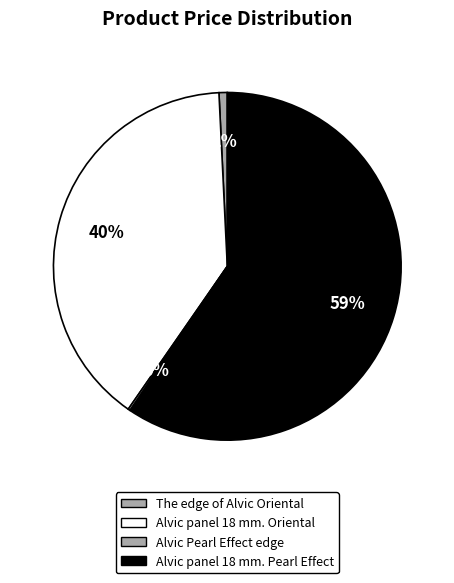

True or false: Alvic panel 18 mm. Oriental accounts for 29% of the total.

False